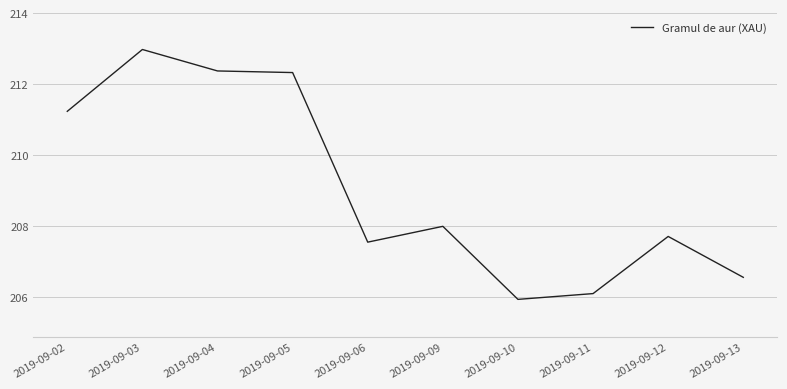

What is the sum of the values at 2019-09-02 and 2019-09-13?

417.8